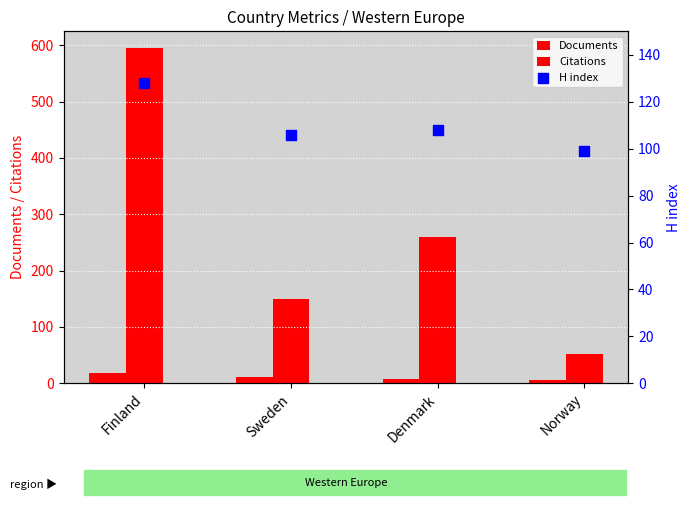

At how many categories does at least one series exceed 249?

2